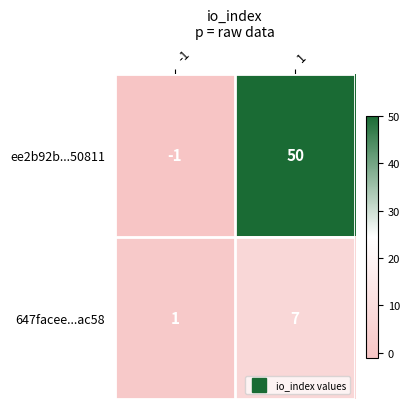

Reading left to right, what are all the values shown in this chart?

ee2b92b...50811: -1	50
647facee...ac58: 1	7